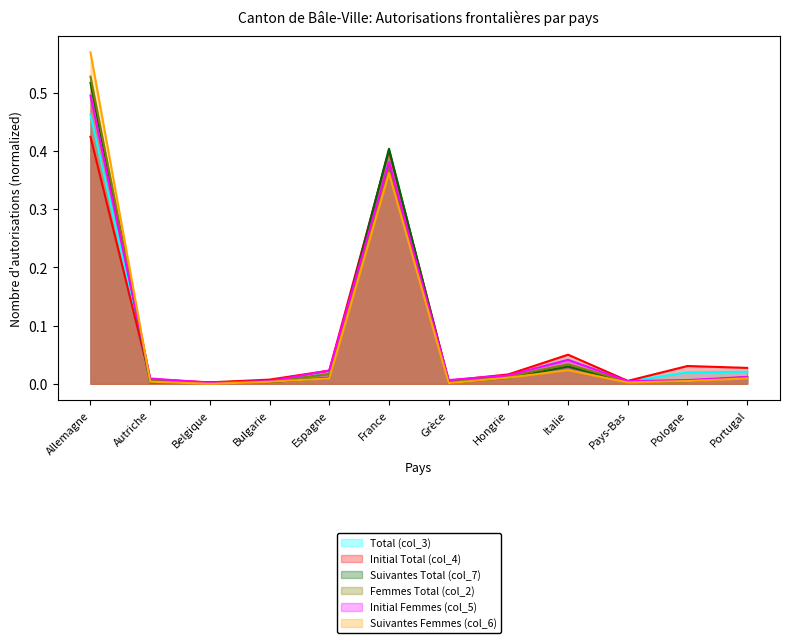

Which series changed the most between Belgique and Pologne?

Initial Total (col_4)